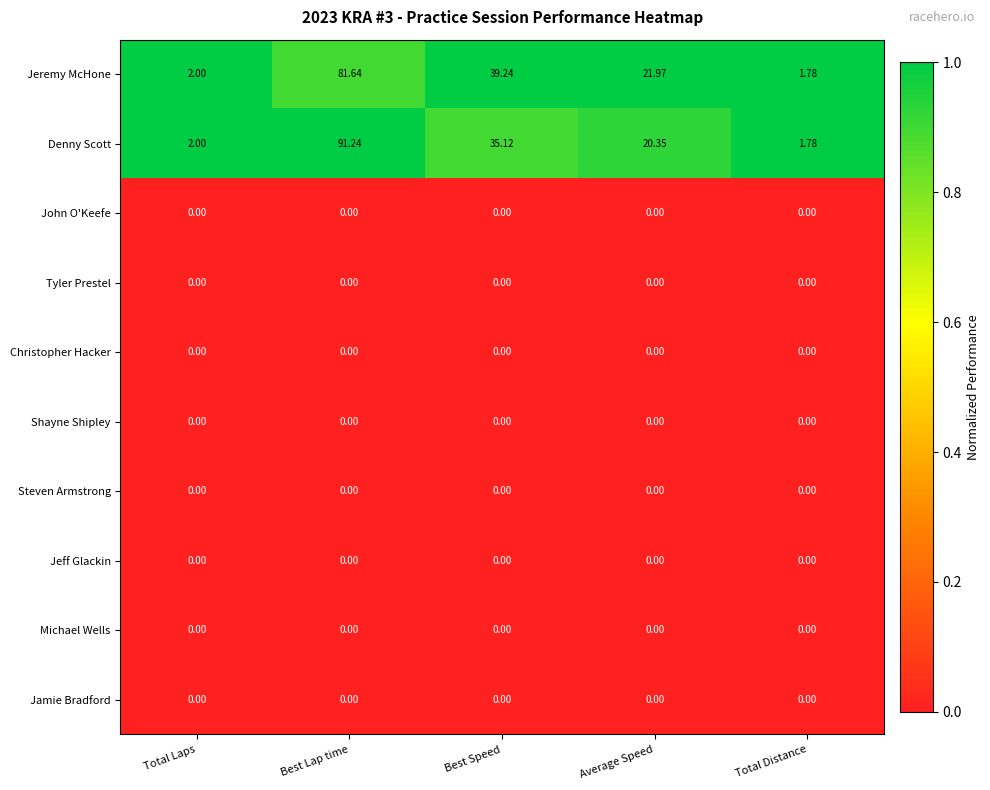

Count the number of categories in the chart.

5